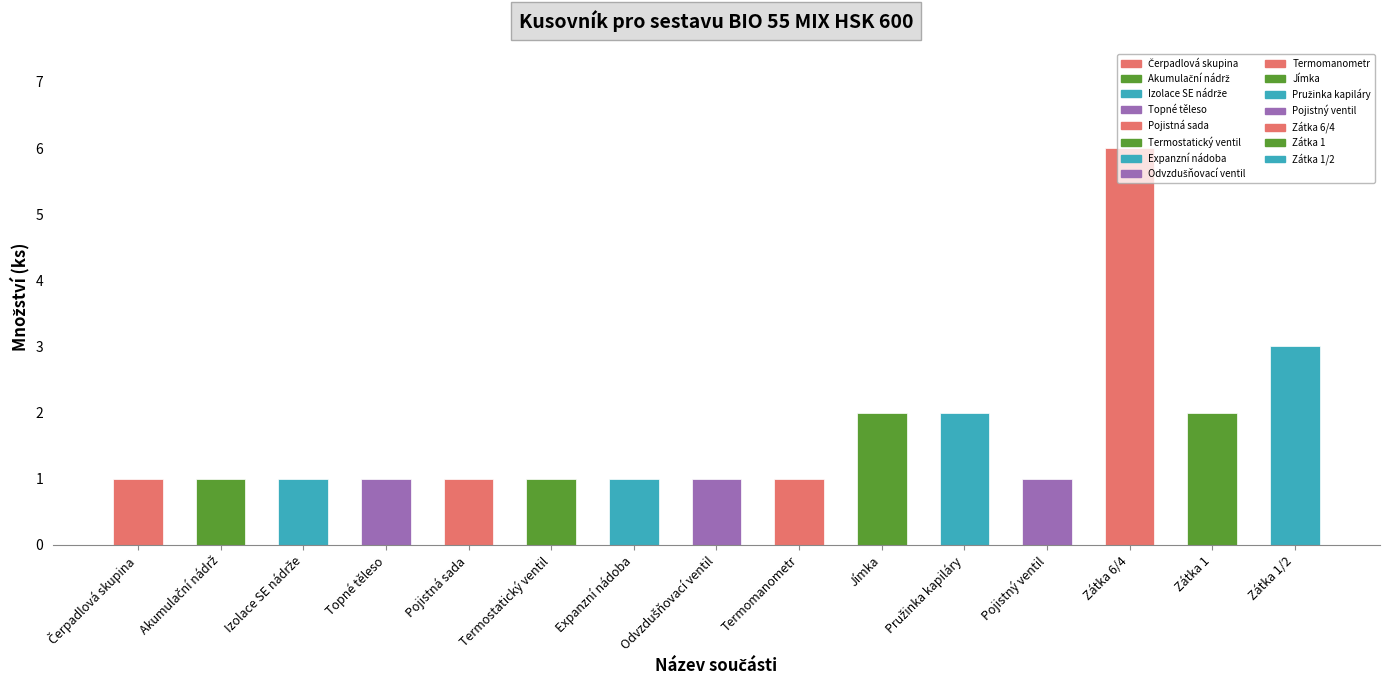

Reading left to right, transcribe all the data shown in this chart.

1	1	1	1	1	1	1	1	1	2	2	1	6	2	3